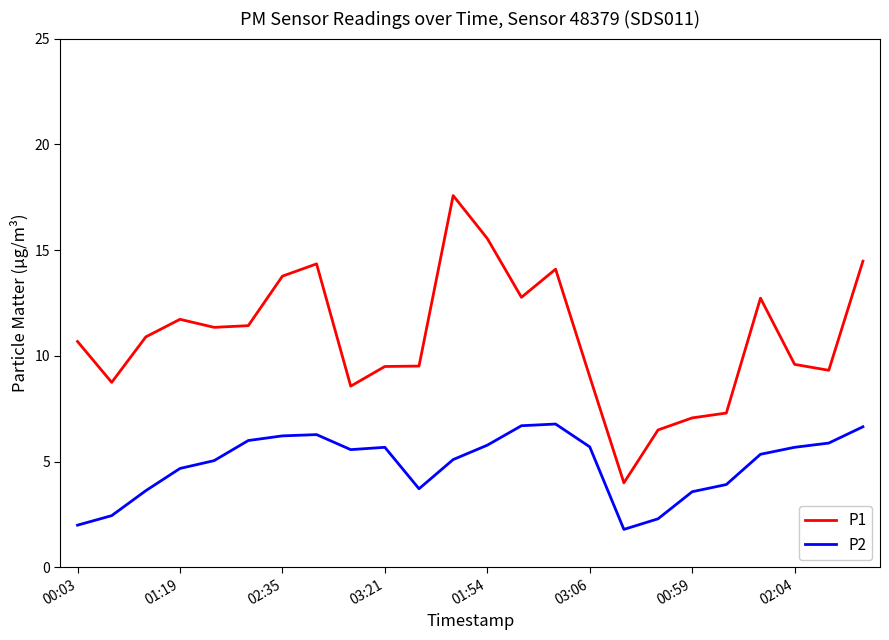

List the series in order of their overall mean, lowest first.

P2, P1